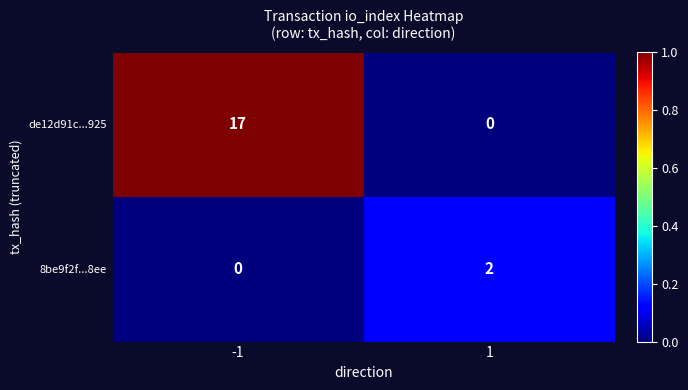

What is the sum of all de12d91c...925 values?

17